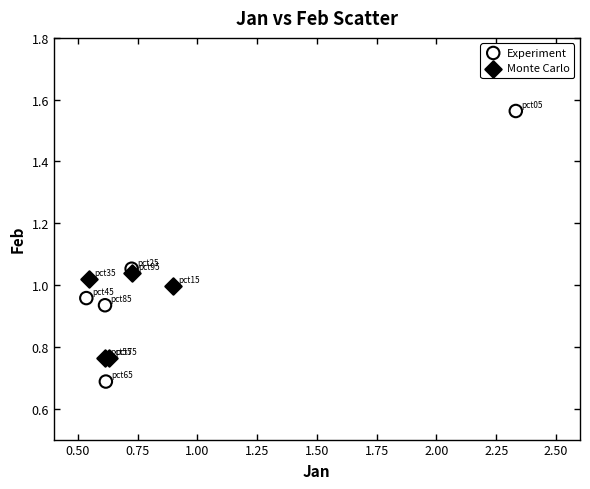

Which series has the widest spread of Y values?

Experiment